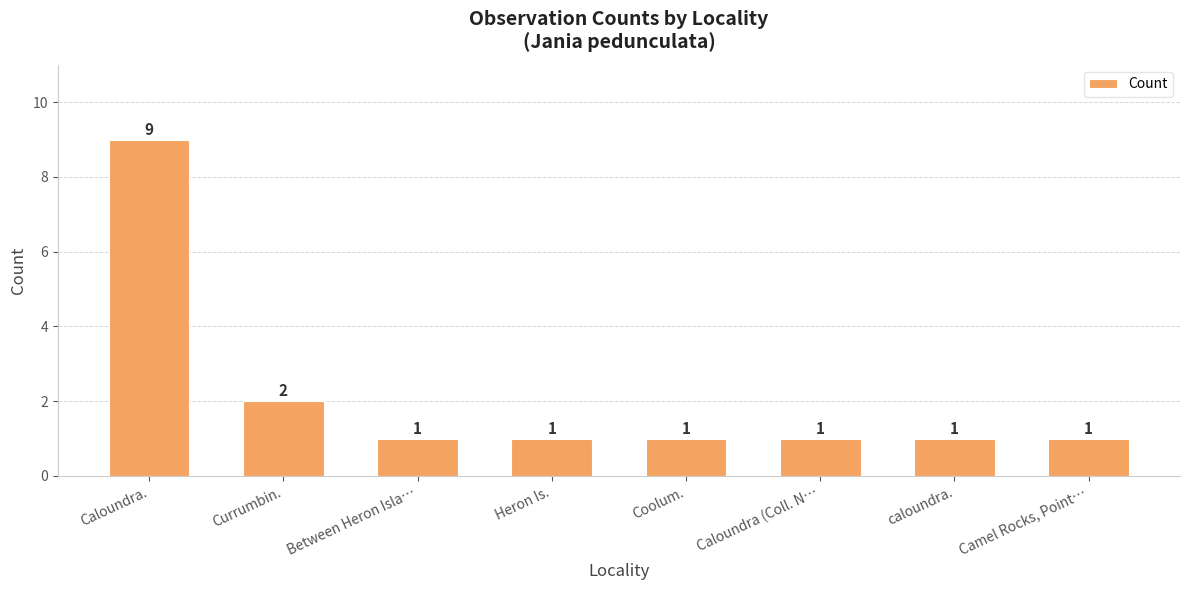

What is the label of the 2nd bar from the left?

Currumbin.